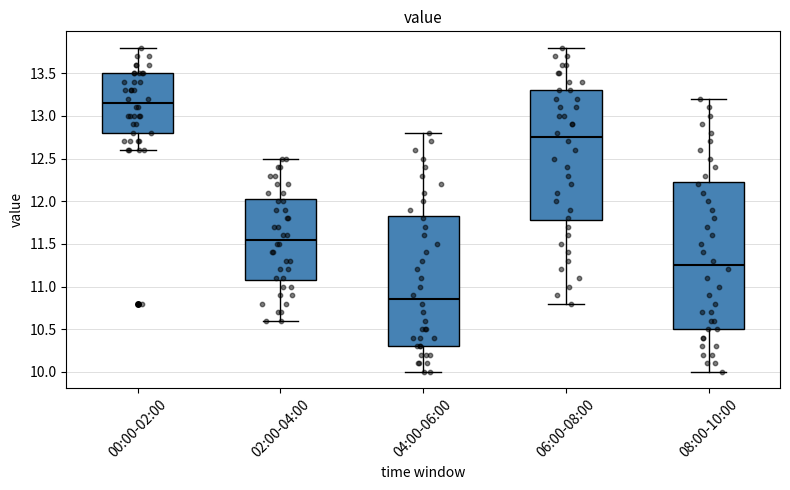

Reading left to right, read every box against the y-axis: the position of its median line, the range the box covers, and the ends of its whiskers. The values are not printed on the chart, so give them approximately, as read against the axis.

00:00-02:00: median 13.15, box 12.80 to 13.50, whiskers 12.60 to 13.80
02:00-04:00: median 11.55, box 11.10 to 12.05, whiskers 10.60 to 12.50
04:00-06:00: median 10.85, box 10.30 to 11.85, whiskers 10.00 to 12.80
06:00-08:00: median 12.75, box 11.80 to 13.30, whiskers 10.80 to 13.80
08:00-10:00: median 11.25, box 10.50 to 12.25, whiskers 10.00 to 13.20